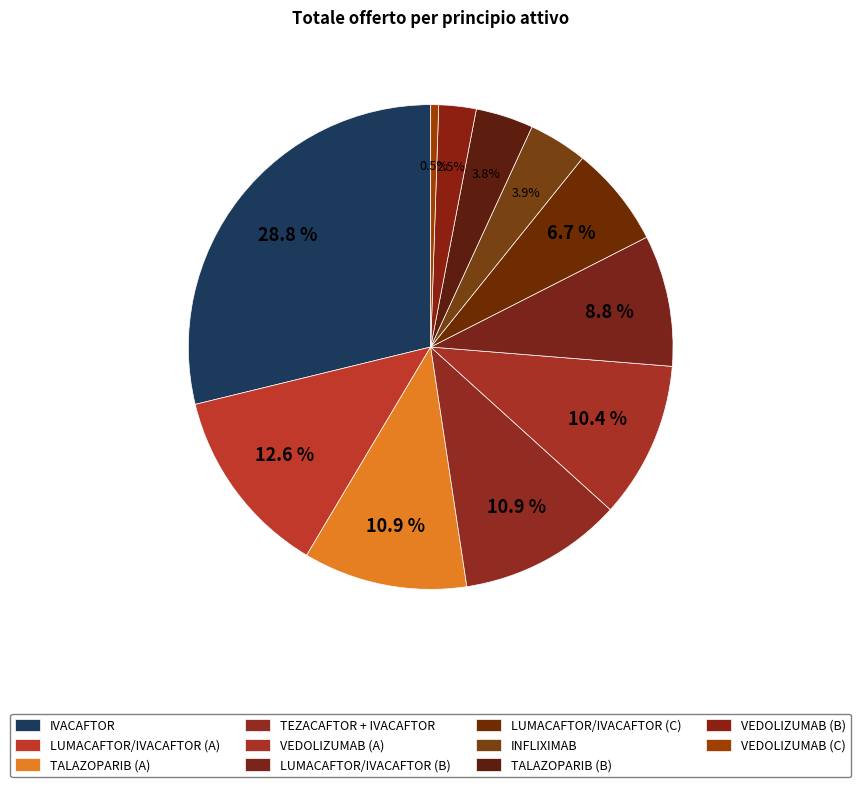

How many slices are in this pie chart?

11